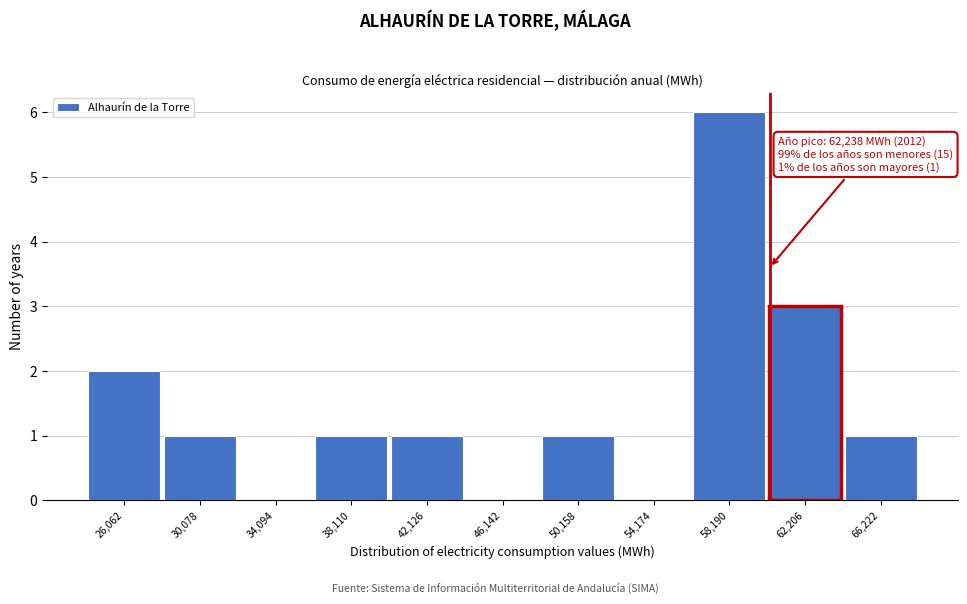

Reading right to left, what are all the values shown in this chart?

66,222=1	62,206=3	58,190=6	54,174=0	50,158=1	46,142=0	42,126=1	38,110=1	34,094=0	30,078=1	26,062=2